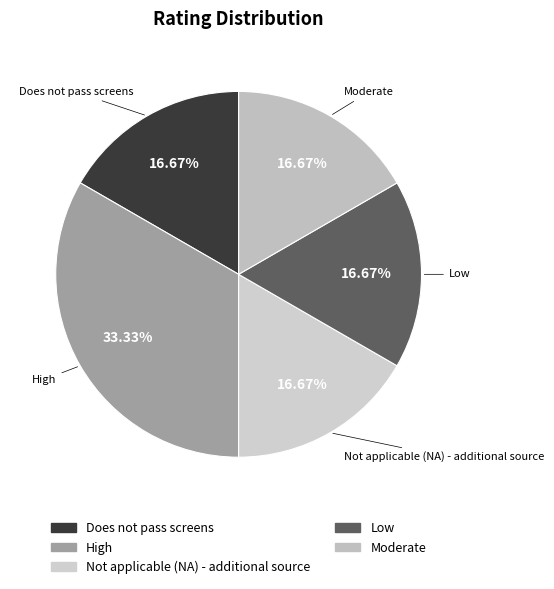

Is there any slice that represents more than half of the pie?

No